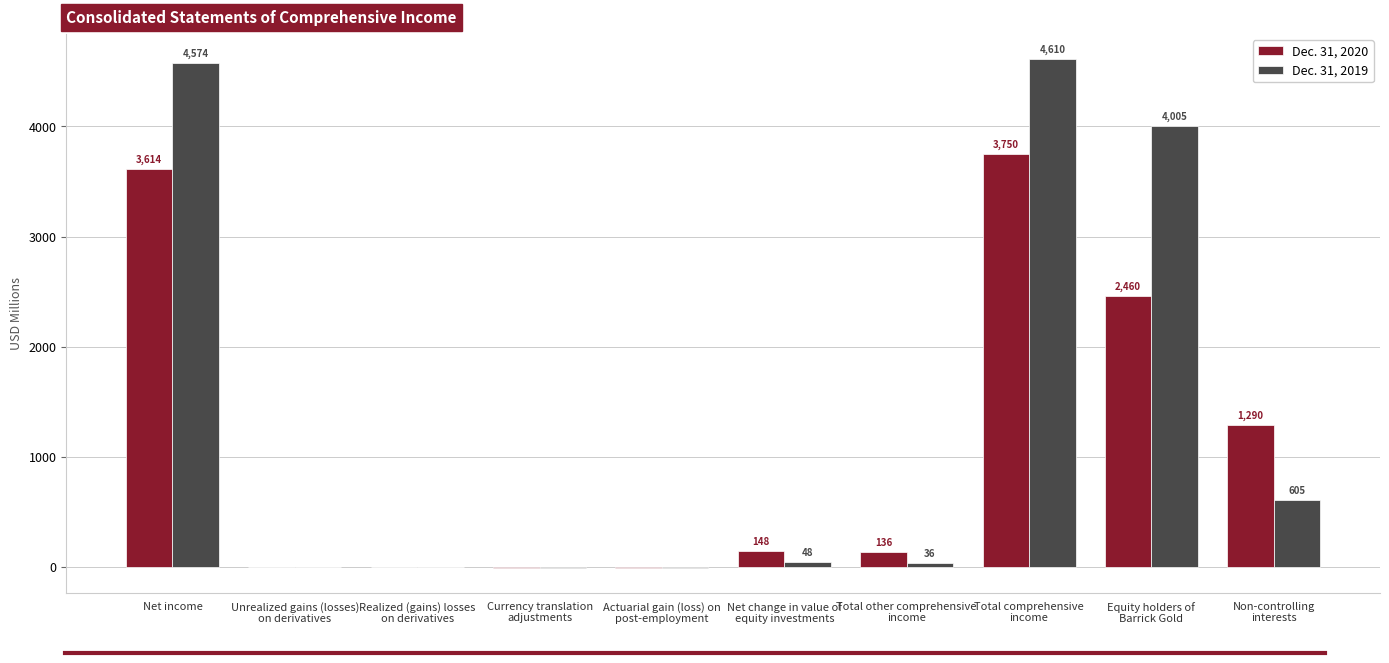

How many distinct data groups are displayed?

2